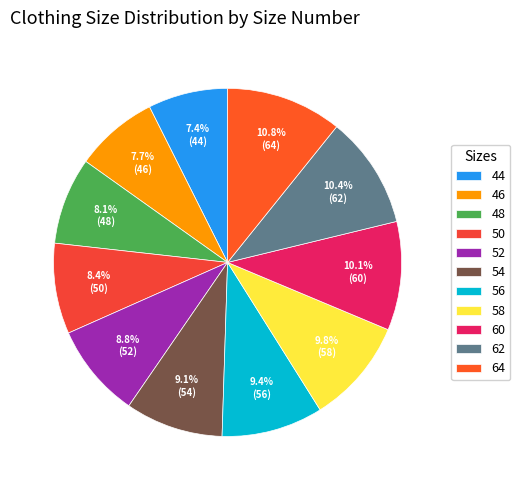

What is the smallest slice in the pie chart?

44